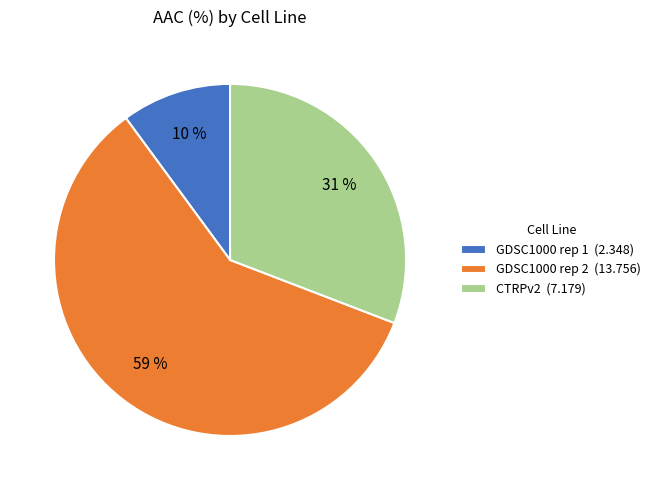

Which slice is the smallest?

GDSC1000 rep 1